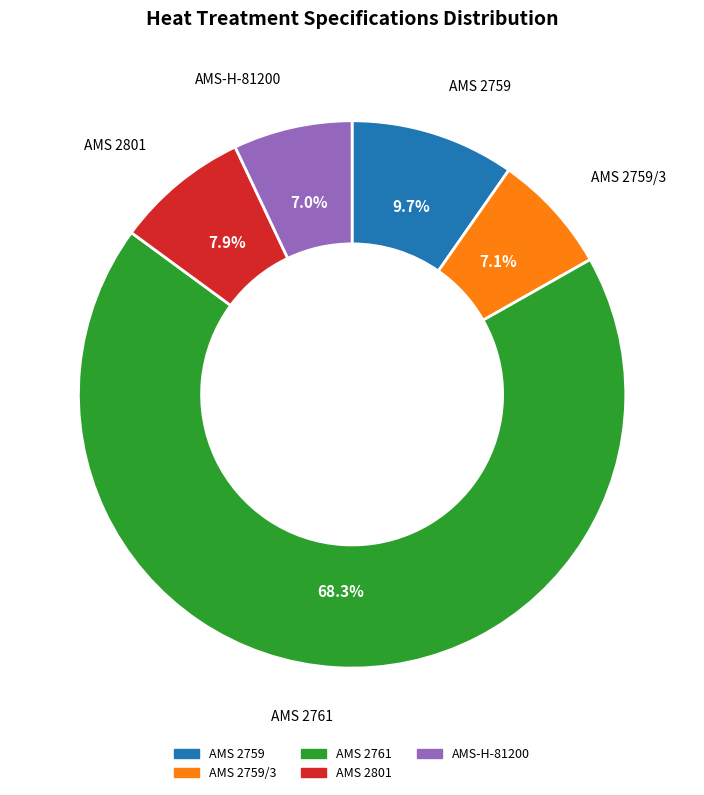

What is the largest slice in the pie chart?

AMS 2761